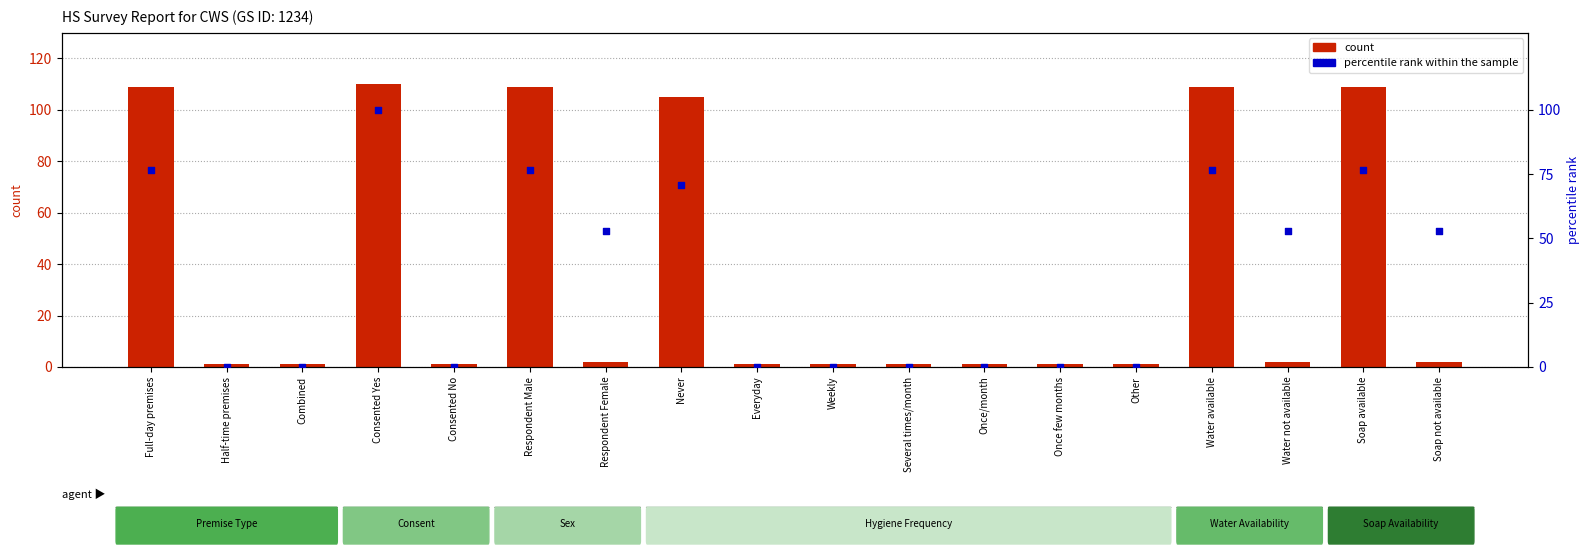

Which series has the widest spread of Y values?

count